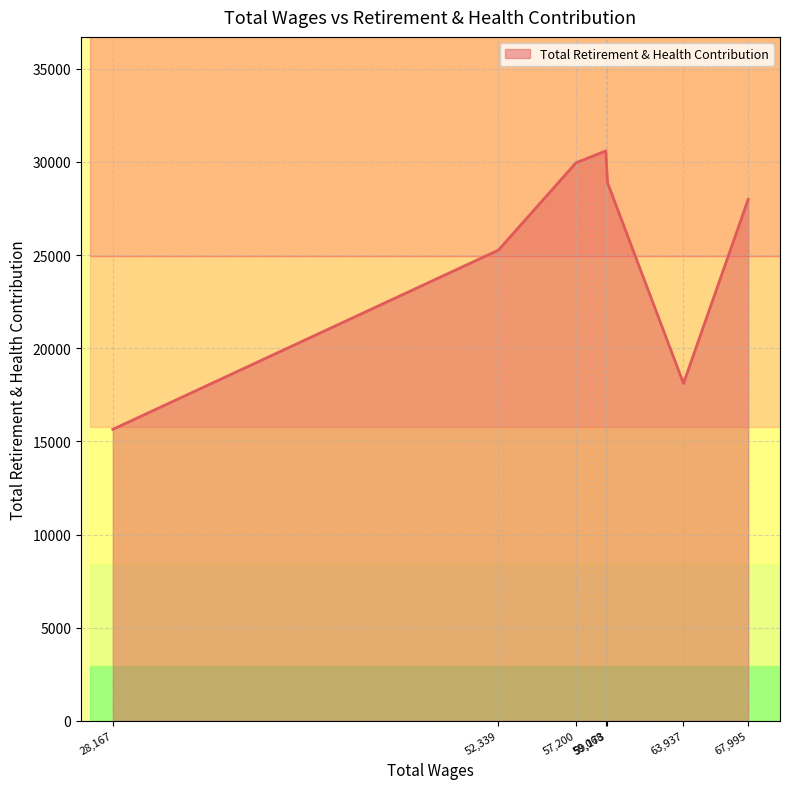

Is it true that the value at 52,339 is 33404?

False